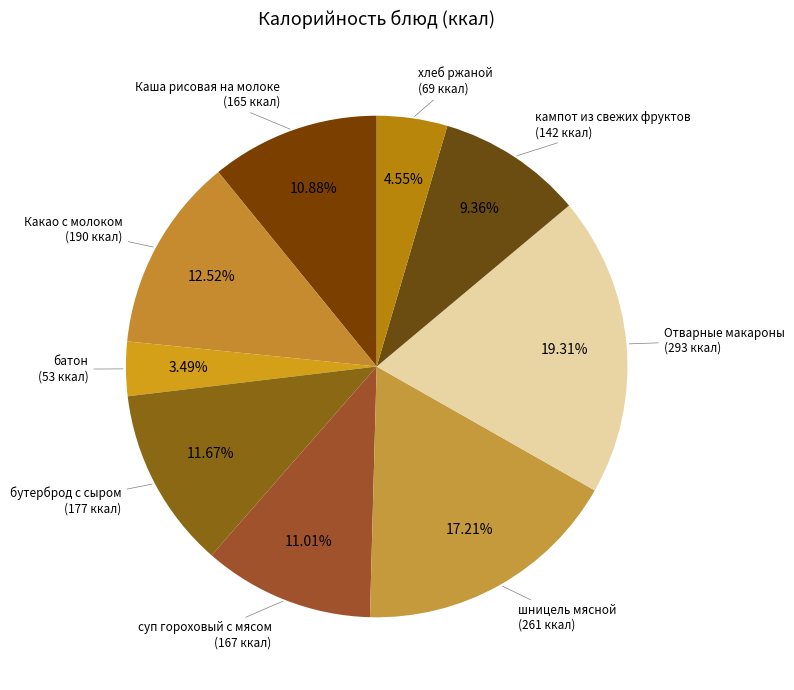

Rank the categories by value from highest to lowest.

Отварные макароны, шницель мясной, Какао с молоком, бутерброд с сыром, суп гороховый с мясом, Каша рисовая на молоке, кампот из свежих фруктов, хлеб ржаной, батон